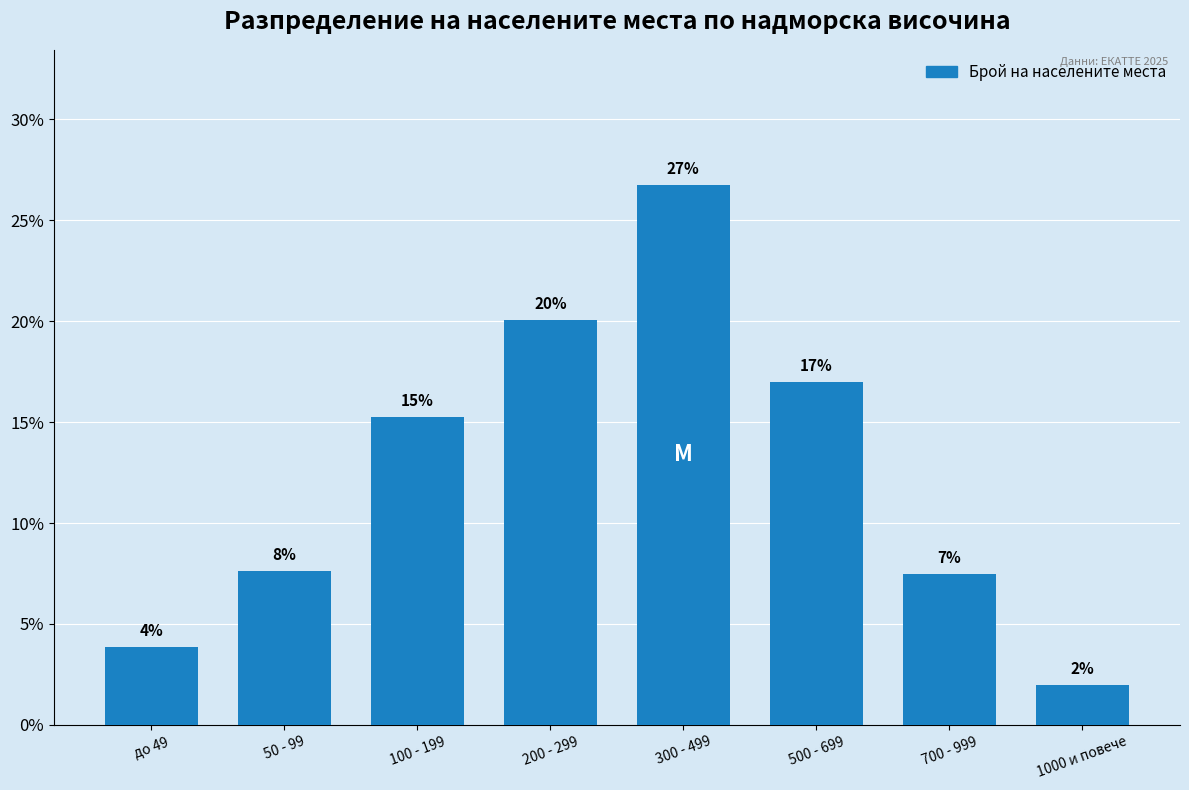

Does the chart contain any negative values?

No